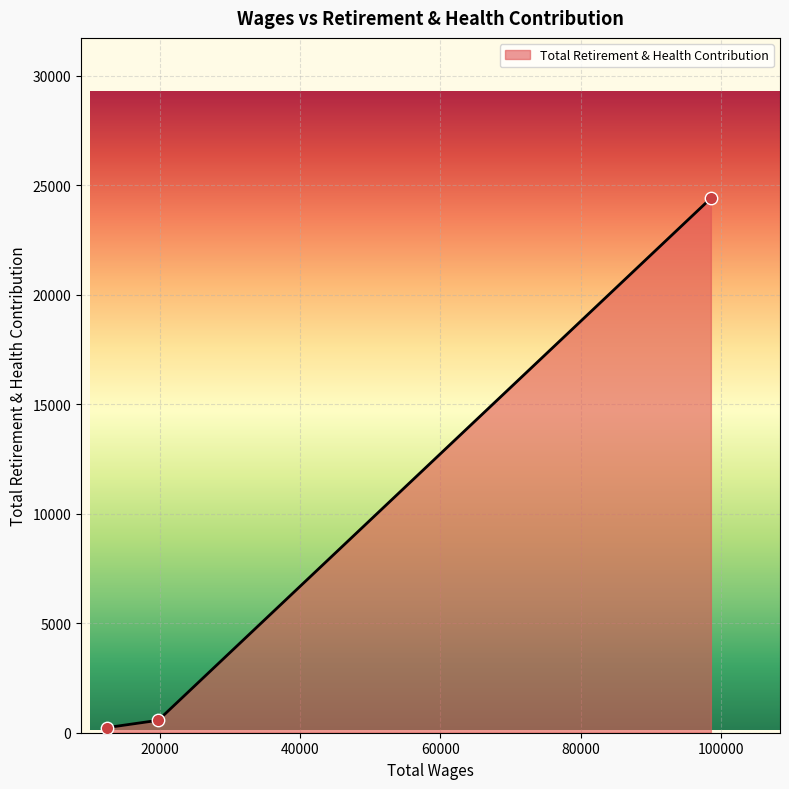

What is the maximum value shown in the chart?

24402